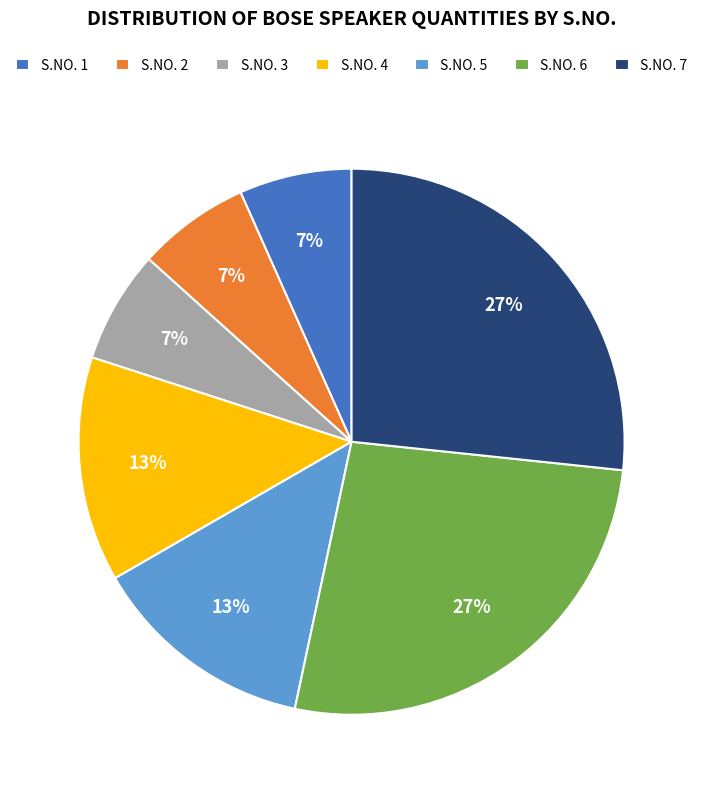

True or false: S.NO. 3 accounts for 7% of the total.

True